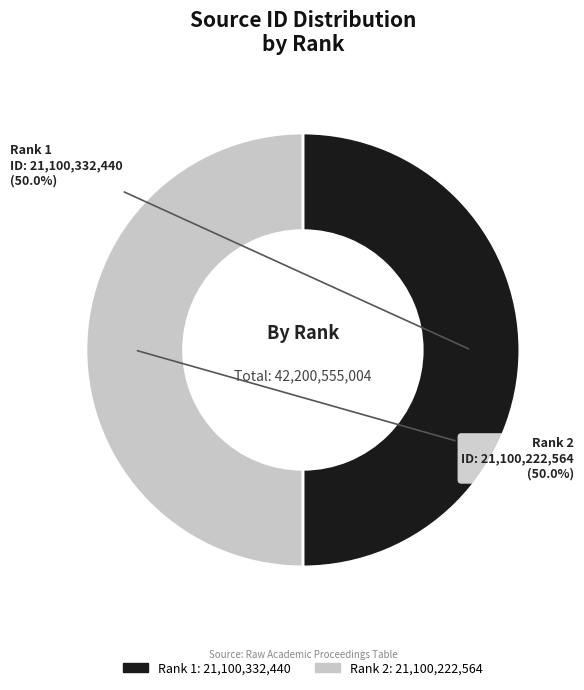

What is the total percentage of Rank 1 and Rank 2?

100.0%